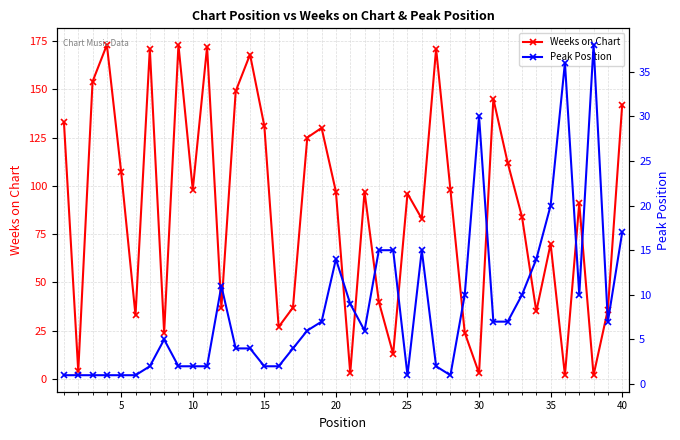

True or false: Weeks on Chart has more than 1 points higher than both neighbors.

True